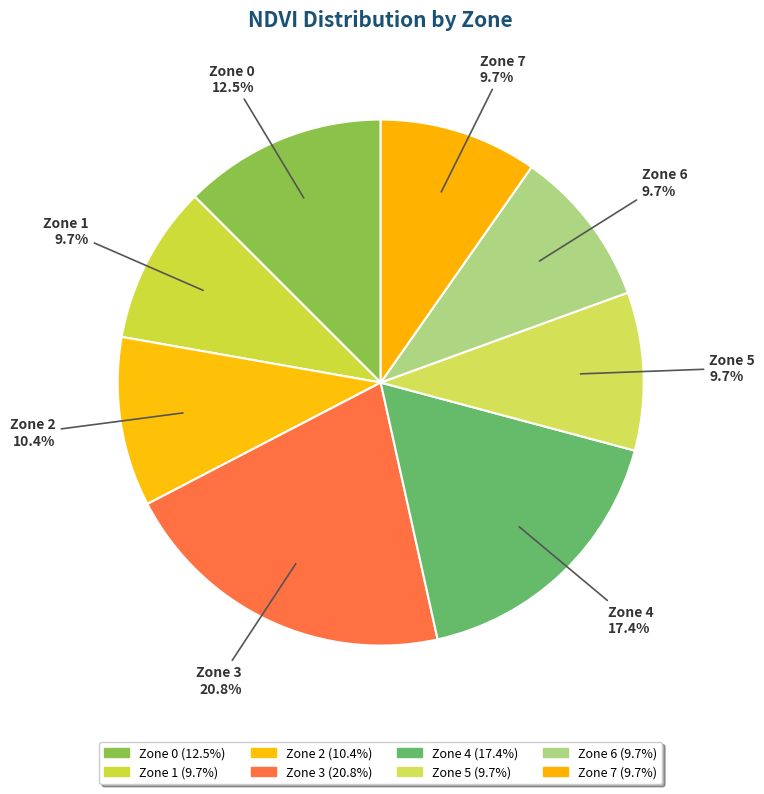

How many segments does this pie chart have?

8